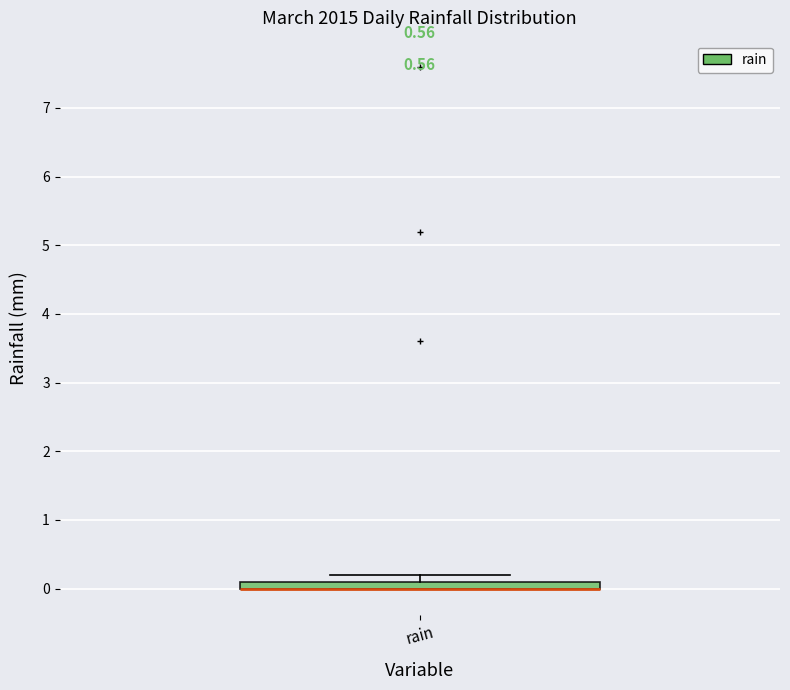

Where is the upper edge of the box for rain on the y-axis? The values are not printed on the chart, so give them approximately, as read against the axis.

0.1